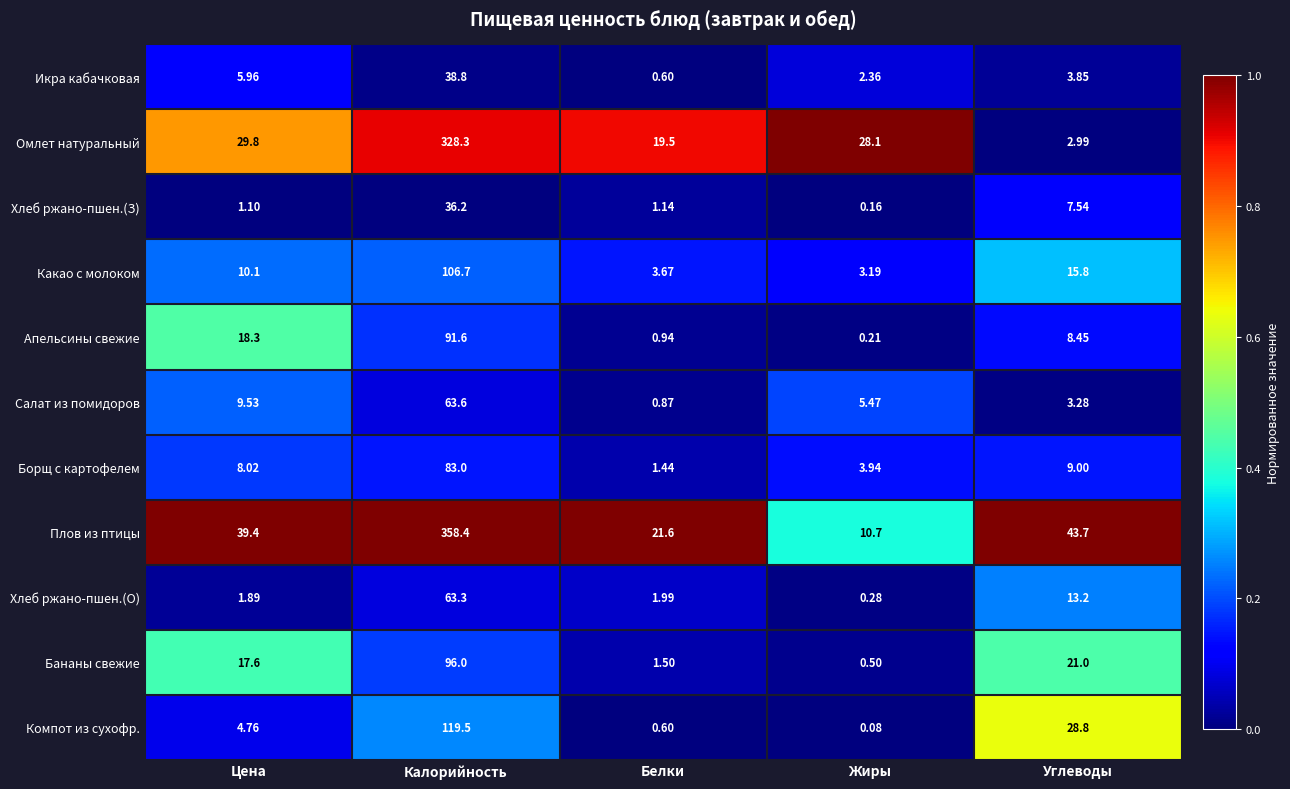

At which label does Апельсины свежие reach its peak?

Калорийность